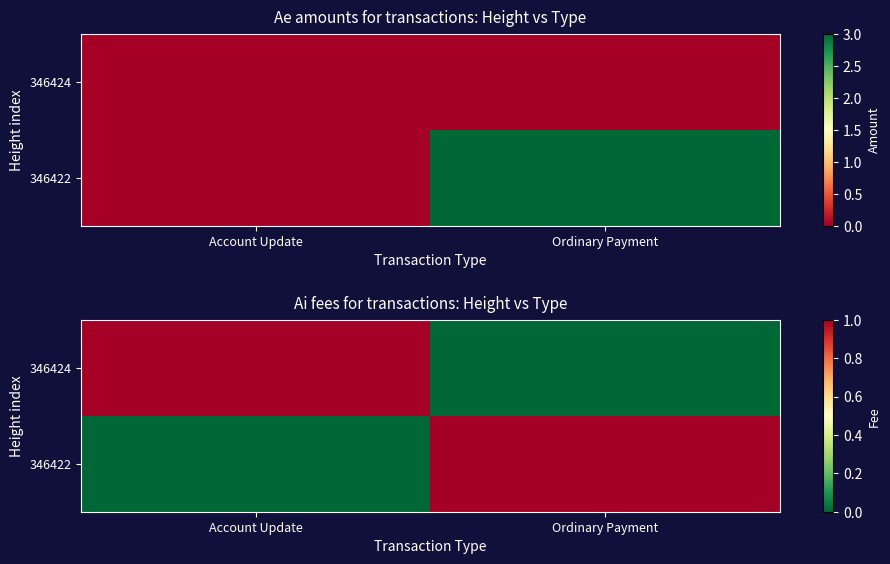

List the series in order of their peak value, highest first.

346424, 346422